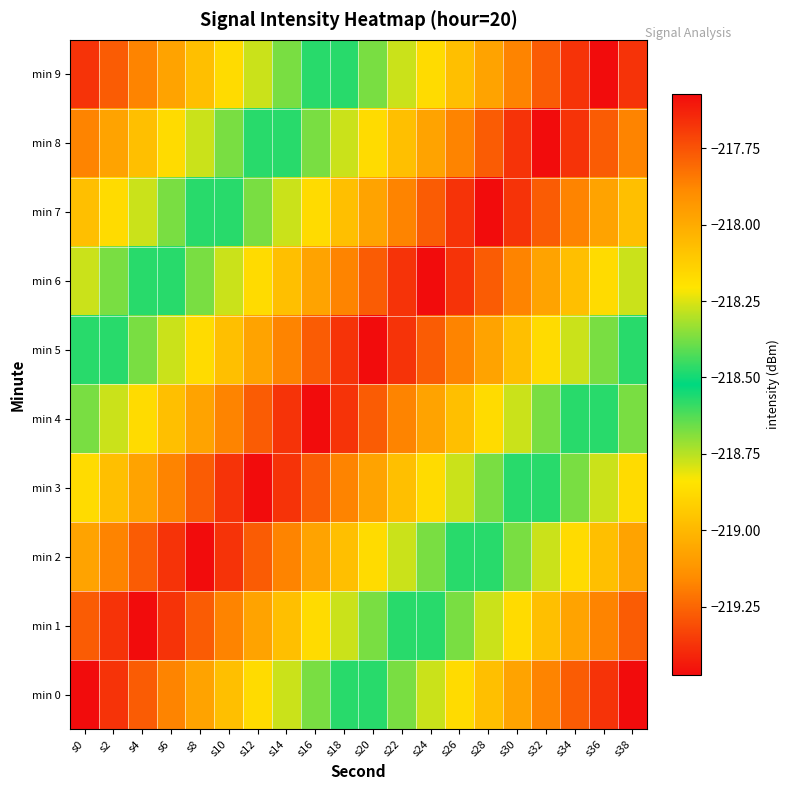

Reading left to right, list all the values displayed in this chart.

min 0: s0=-217.6	s2=-217.7	s4=-217.8	s6=-217.9	s8=-218.0	s10=-218.1	s12=-218.2	s14=-218.3	s16=-218.4	s18=-218.5	s20=-218.6	s22=-218.7	s24=-218.8	s26=-218.9	s28=-219.0	s30=-219.1	s32=-219.2	s34=-219.3	s36=-219.4	s38=-219.5
min 1: s0=-217.8	s2=-217.7	s4=-217.6	s6=-217.7	s8=-217.8	s10=-217.9	s12=-218.0	s14=-218.1	s16=-218.2	s18=-218.3	s20=-218.4	s22=-218.5	s24=-218.6	s26=-218.7	s28=-218.8	s30=-218.9	s32=-219.0	s34=-219.1	s36=-219.2	s38=-219.3
min 2: s0=-218.0	s2=-217.9	s4=-217.8	s6=-217.7	s8=-217.6	s10=-217.7	s12=-217.8	s14=-217.9	s16=-218.0	s18=-218.1	s20=-218.2	s22=-218.3	s24=-218.4	s26=-218.5	s28=-218.6	s30=-218.7	s32=-218.8	s34=-218.9	s36=-219.0	s38=-219.1
min 3: s0=-218.2	s2=-218.1	s4=-218.0	s6=-217.9	s8=-217.8	s10=-217.7	s12=-217.6	s14=-217.7	s16=-217.8	s18=-217.9	s20=-218.0	s22=-218.1	s24=-218.2	s26=-218.3	s28=-218.4	s30=-218.5	s32=-218.6	s34=-218.7	s36=-218.8	s38=-218.9
min 4: s0=-218.4	s2=-218.3	s4=-218.2	s6=-218.1	s8=-218.0	s10=-217.9	s12=-217.8	s14=-217.7	s16=-217.6	s18=-217.7	s20=-217.8	s22=-217.9	s24=-218.0	s26=-218.1	s28=-218.2	s30=-218.3	s32=-218.4	s34=-218.5	s36=-218.6	s38=-218.7
min 5: s0=-218.6	s2=-218.5	s4=-218.4	s6=-218.3	s8=-218.2	s10=-218.1	s12=-218.0	s14=-217.9	s16=-217.8	s18=-217.7	s20=-217.6	s22=-217.7	s24=-217.8	s26=-217.9	s28=-218.0	s30=-218.1	s32=-218.2	s34=-218.3	s36=-218.4	s38=-218.5
min 6: s0=-218.8	s2=-218.7	s4=-218.6	s6=-218.5	s8=-218.4	s10=-218.3	s12=-218.2	s14=-218.1	s16=-218.0	s18=-217.9	s20=-217.8	s22=-217.7	s24=-217.6	s26=-217.7	s28=-217.8	s30=-217.9	s32=-218.0	s34=-218.1	s36=-218.2	s38=-218.3
min 7: s0=-219.0	s2=-218.9	s4=-218.8	s6=-218.7	s8=-218.6	s10=-218.5	s12=-218.4	s14=-218.3	s16=-218.2	s18=-218.1	s20=-218.0	s22=-217.9	s24=-217.8	s26=-217.7	s28=-217.6	s30=-217.7	s32=-217.8	s34=-217.9	s36=-218.0	s38=-218.1
min 8: s0=-219.2	s2=-219.1	s4=-219.0	s6=-218.9	s8=-218.8	s10=-218.7	s12=-218.6	s14=-218.5	s16=-218.4	s18=-218.3	s20=-218.2	s22=-218.1	s24=-218.0	s26=-217.9	s28=-217.8	s30=-217.7	s32=-217.6	s34=-217.7	s36=-217.8	s38=-217.9
min 9: s0=-219.4	s2=-219.3	s4=-219.2	s6=-219.1	s8=-219.0	s10=-218.9	s12=-218.8	s14=-218.7	s16=-218.6	s18=-218.5	s20=-218.4	s22=-218.3	s24=-218.2	s26=-218.1	s28=-218.0	s30=-217.9	s32=-217.8	s34=-217.7	s36=-217.6	s38=-217.7